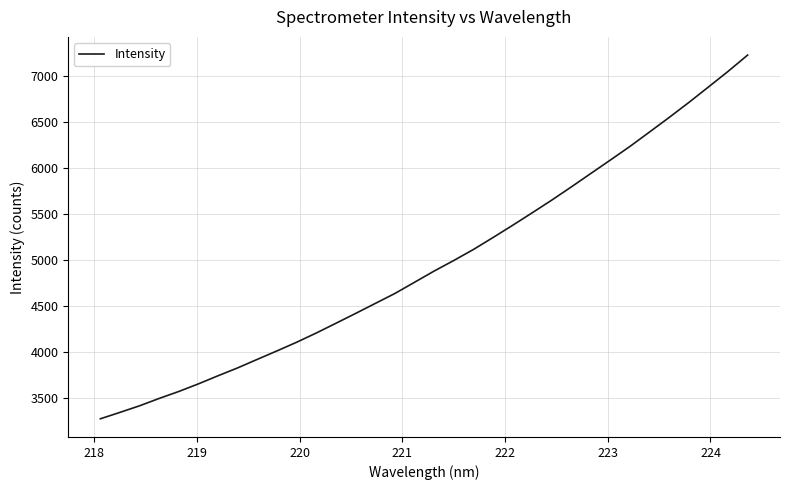

What is the maximum value shown in the chart?

7225.5